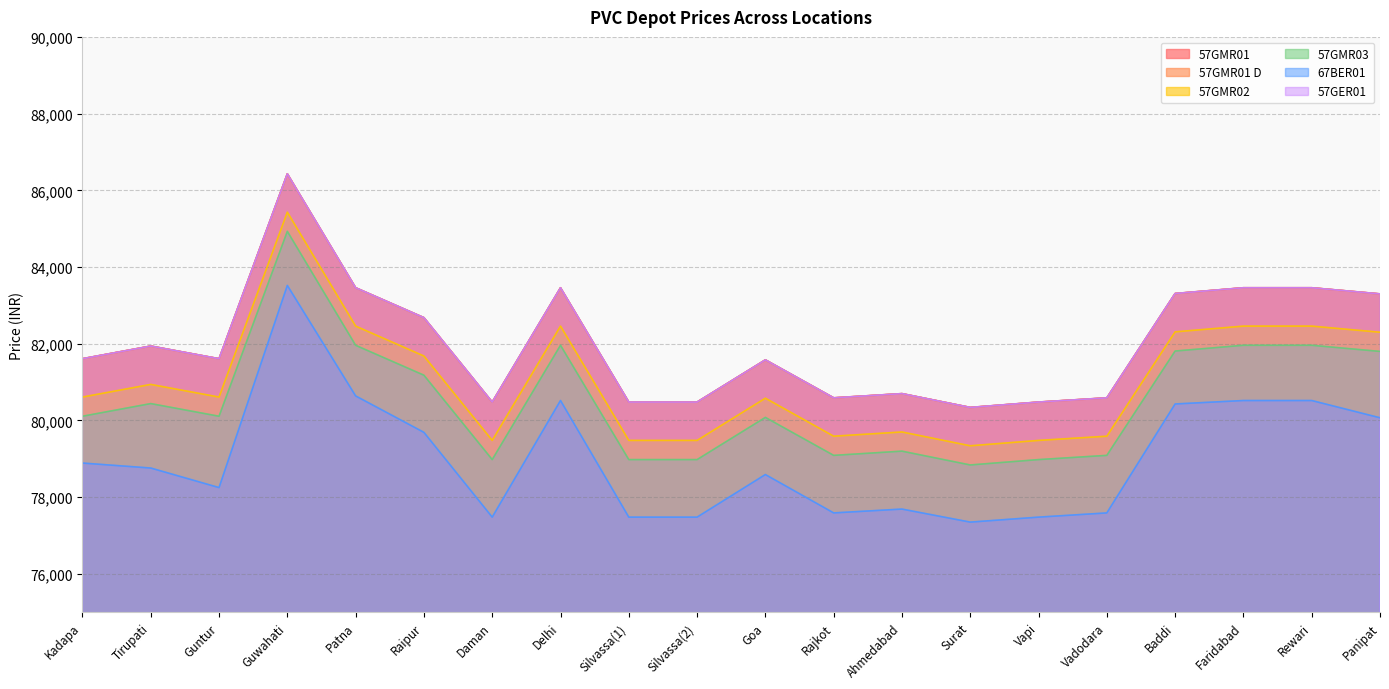

Reading left to right, transcribe all the data shown in this chart.

57GMR01: 81610	81940	81610	86430	83460	82680	80480	83460	80480	80480	81580	80590	80700	80340	80480	80590	83310	83460	83460	83300
57GMR01 D: 81610	81940	81610	86430	83460	82680	80480	83460	80480	80480	81580	80590	80700	80340	80480	80590	83310	83460	83460	83300
57GMR02: 80610	80940	80610	85430	82460	81680	79480	82460	79480	79480	80580	79590	79700	79340	79480	79590	82310	82460	82460	82300
57GMR03: 80110	80440	80110	84930	81960	81180	78980	81960	78980	78980	80080	79090	79200	78840	78980	79090	81810	81960	81960	81800
67BER01: 78890	78760	78250	83520	80640	79690	77480	80520	77480	77480	78590	77590	77690	77350	77480	77590	80430	80520	80520	80070
57GER01: 81610	81940	81610	86430	83460	82680	80480	83460	80480	80480	81580	80590	80700	80340	80480	80590	83310	83460	83460	83300